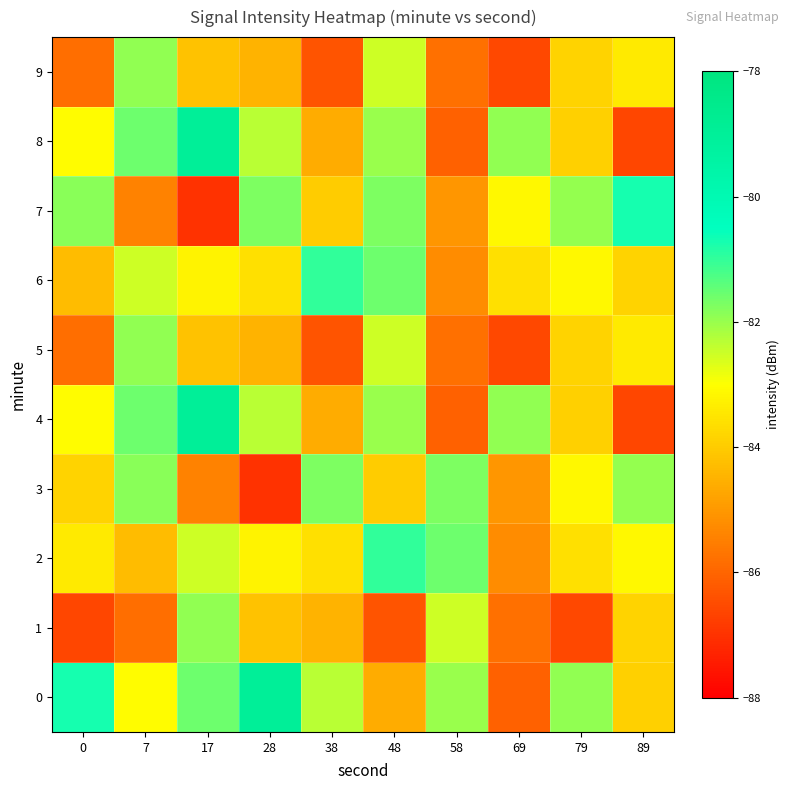

At which category does the chart reach its peak across all series?

28